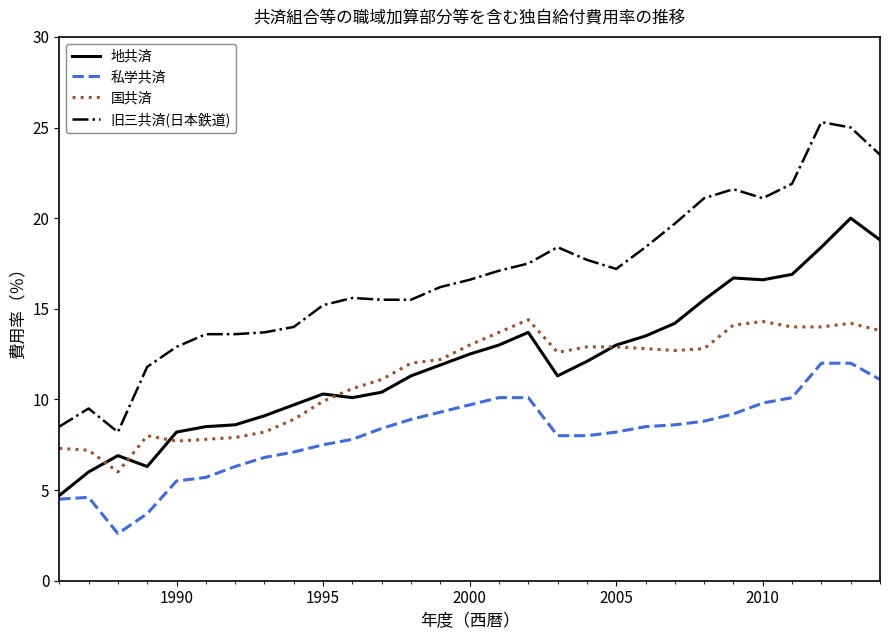

How many values in the 地共済 series exceed 11?

17